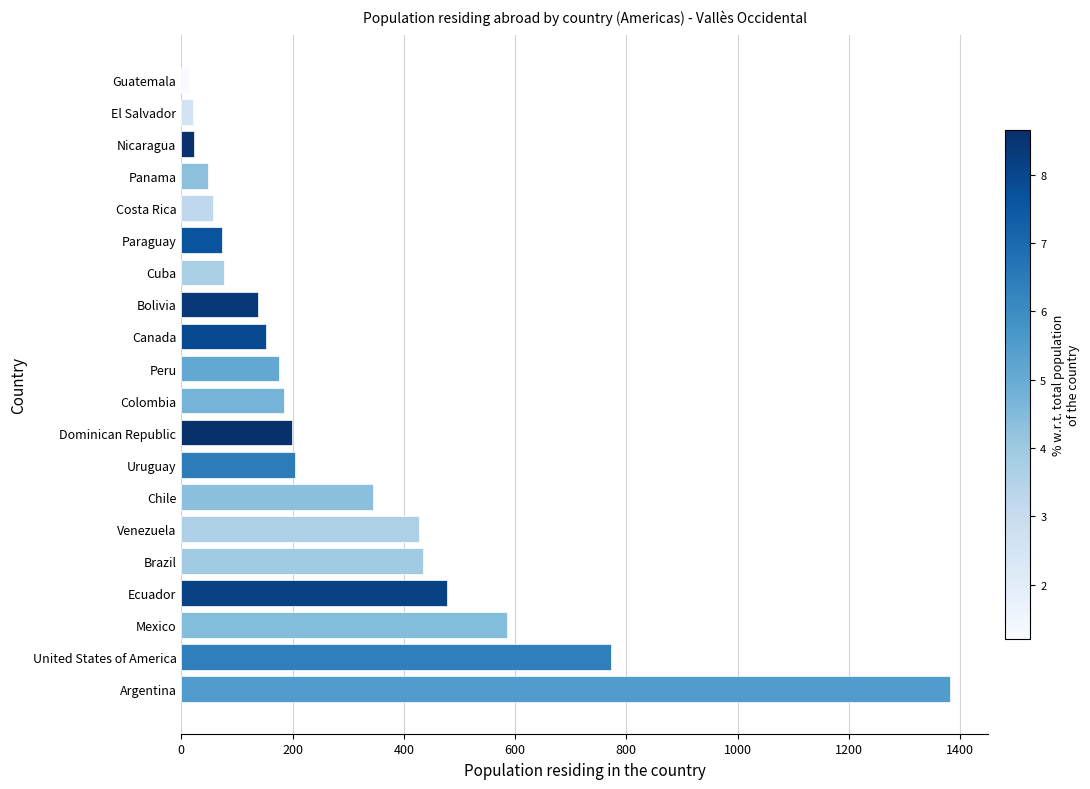

What is the sum of the values at Peru and Mexico?

761